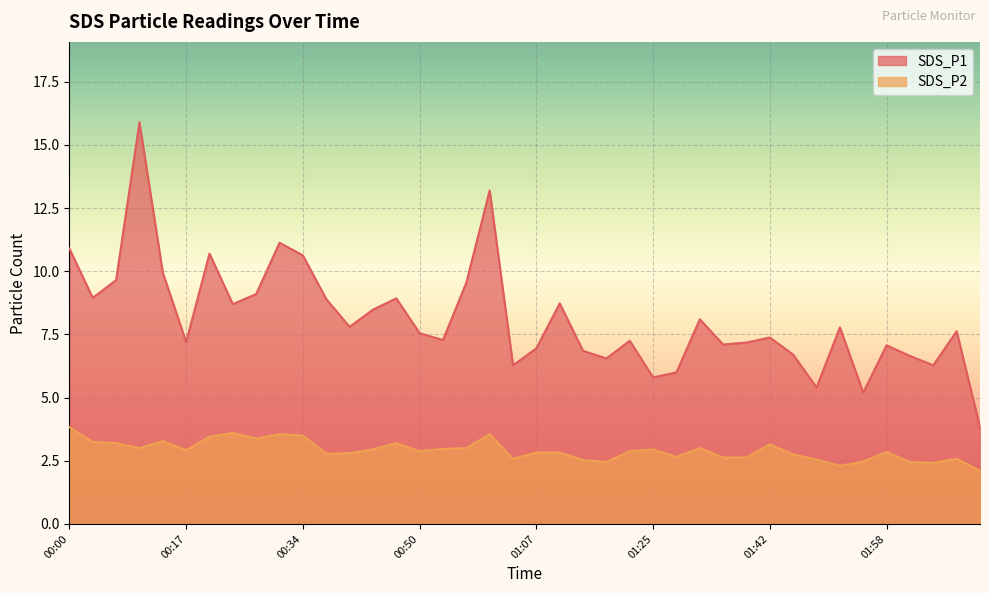

What are all the series names shown in the legend?

SDS_P1, SDS_P2